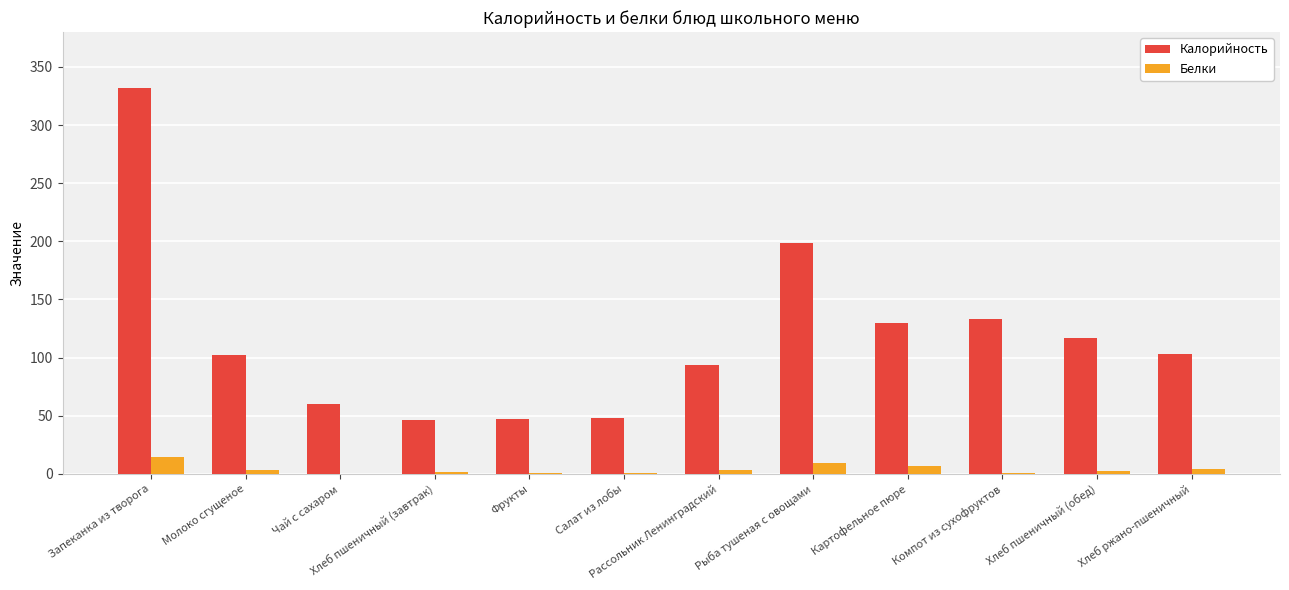

What is the spread (max minus min) of values at Фрукты?

46.6